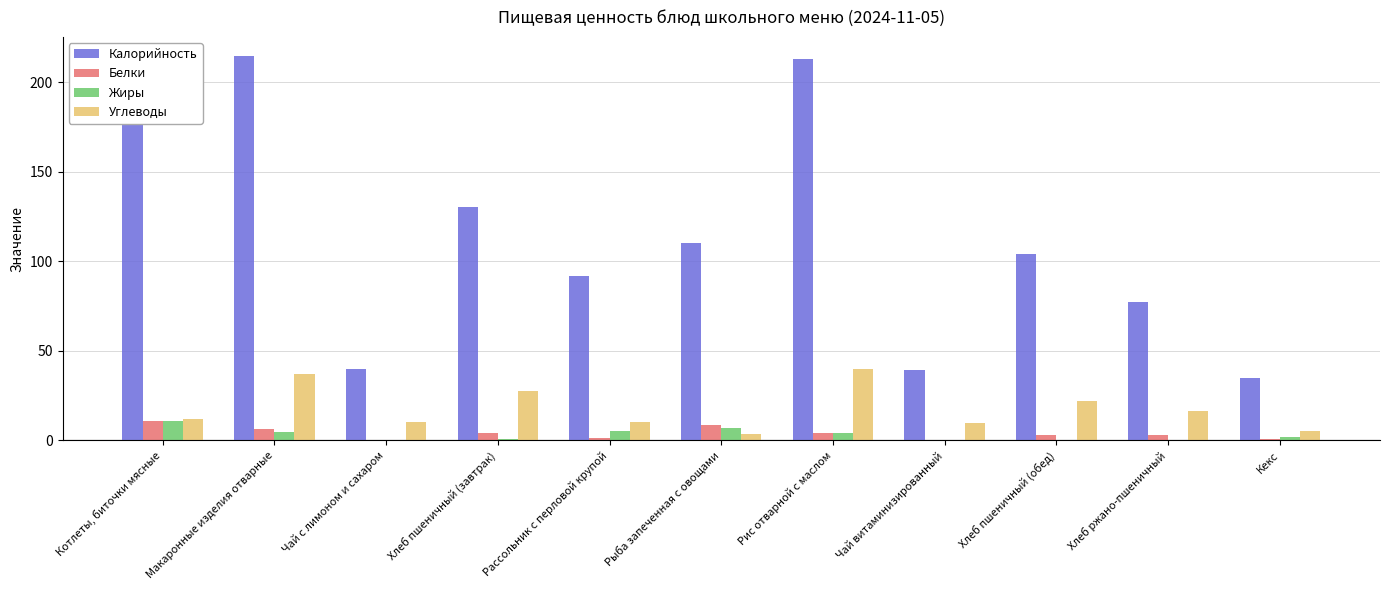

Is the value of Калорийность at Чай с лимоном и сахаром greater than the value of Жиры at Рис отварной с маслом?

Yes